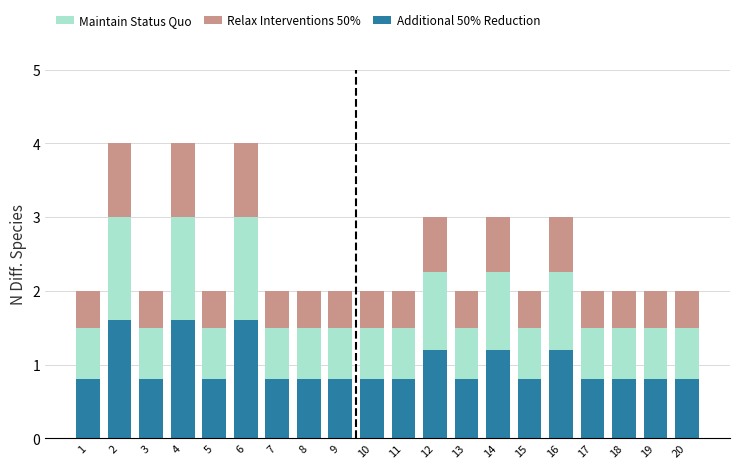

The Additional 50% Reduction series shows 1.2 at 16. True or false?

True